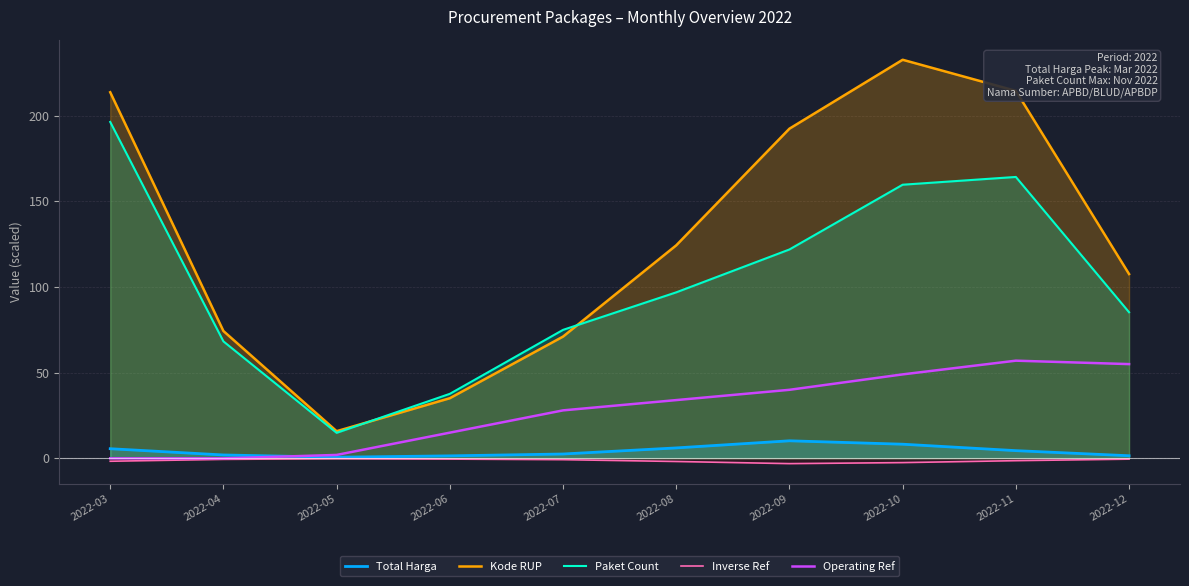

True or false: Inverse Ref and Kode RUP intersect in this chart.

False